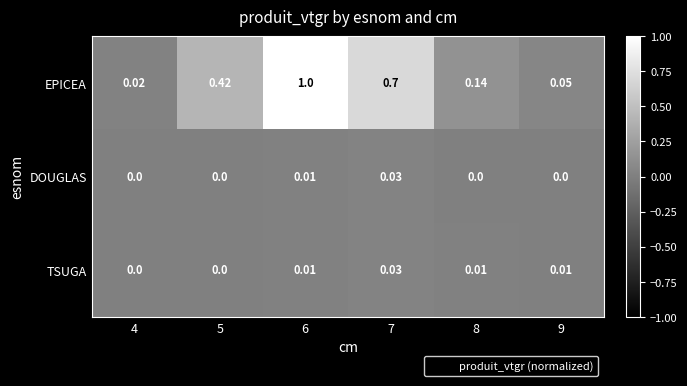

At how many categories does at least one series exceed 0?

6